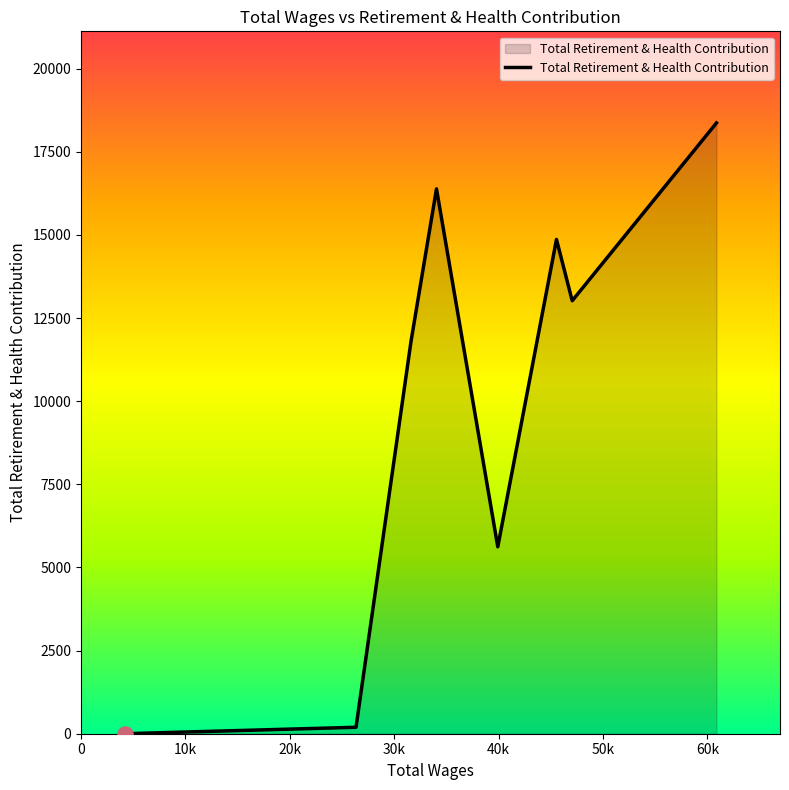

What is the greatest value displayed?

18365